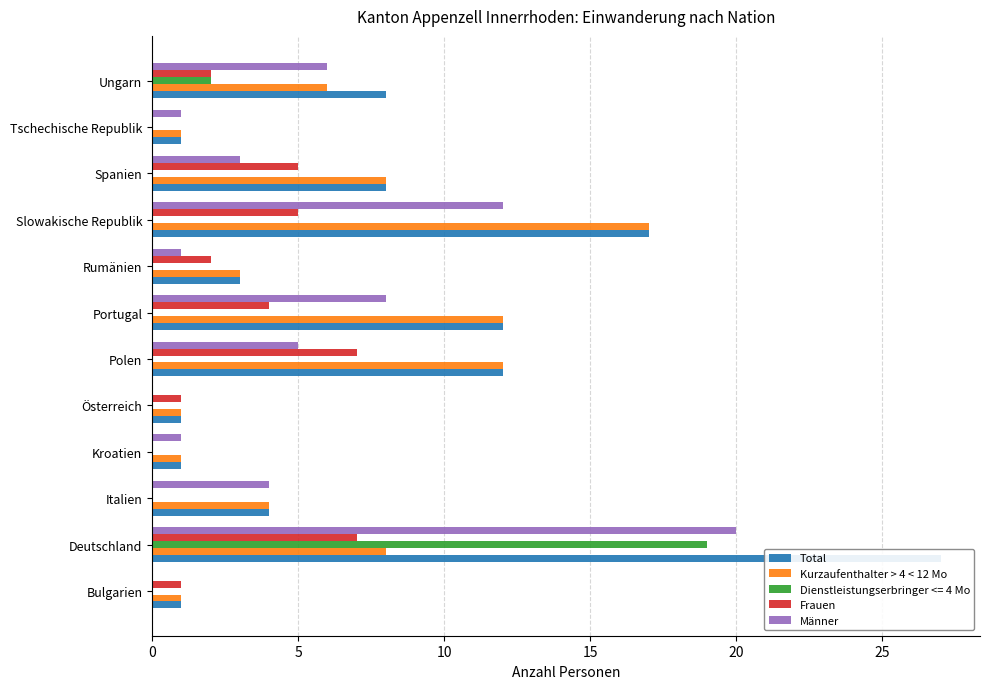

What is the spread (max minus min) of values at Österreich?

1